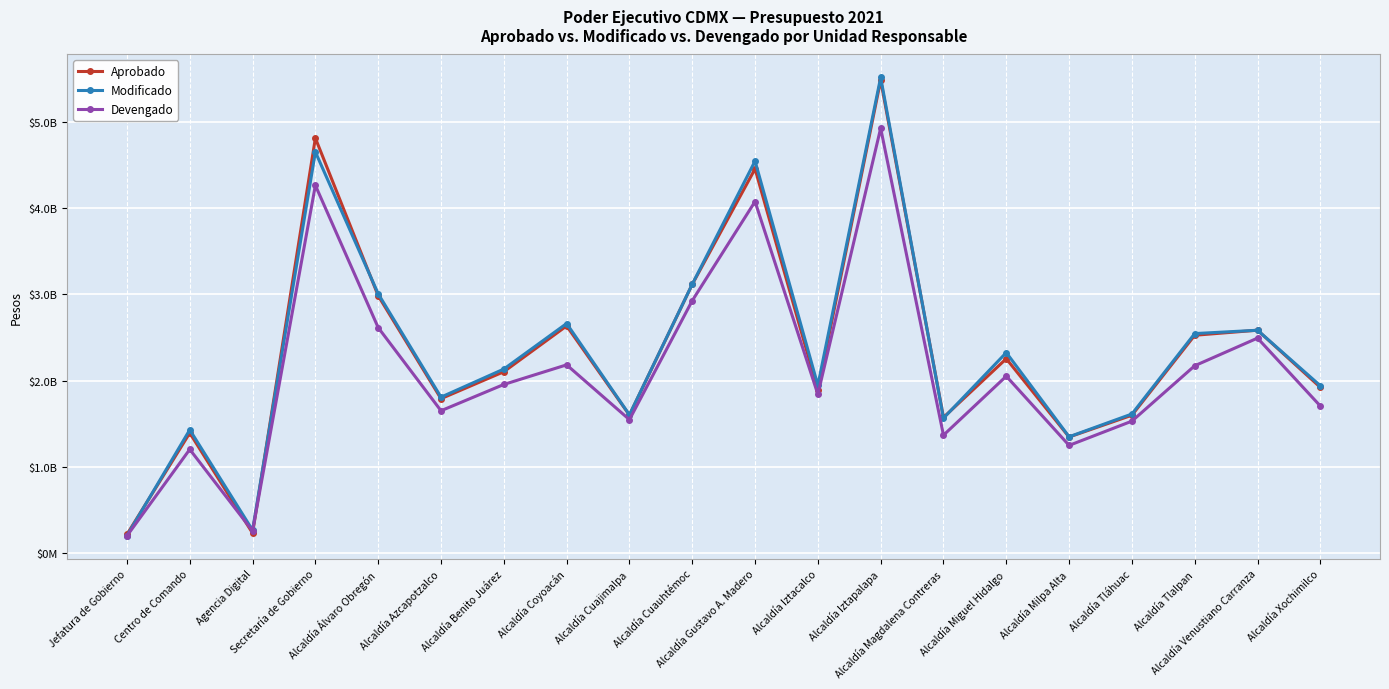

What is the maximum value shown in the chart?

5514242330.3